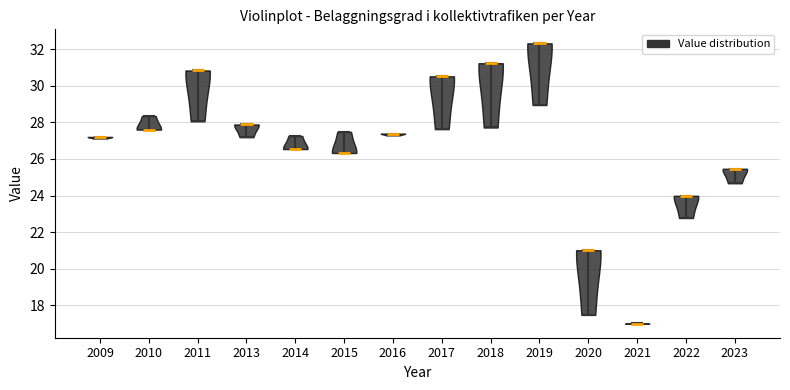

Which violin has the lowest median line?

2021